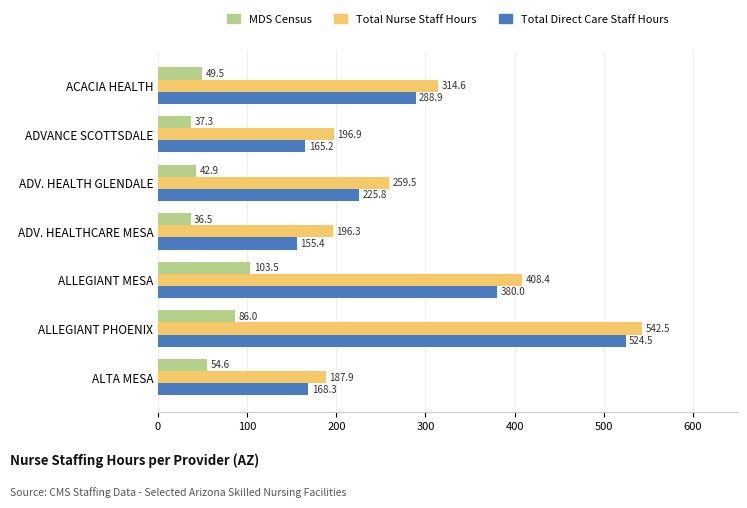

True or false: MDS Census has a value of 23.7 at ALTA MESA.

False